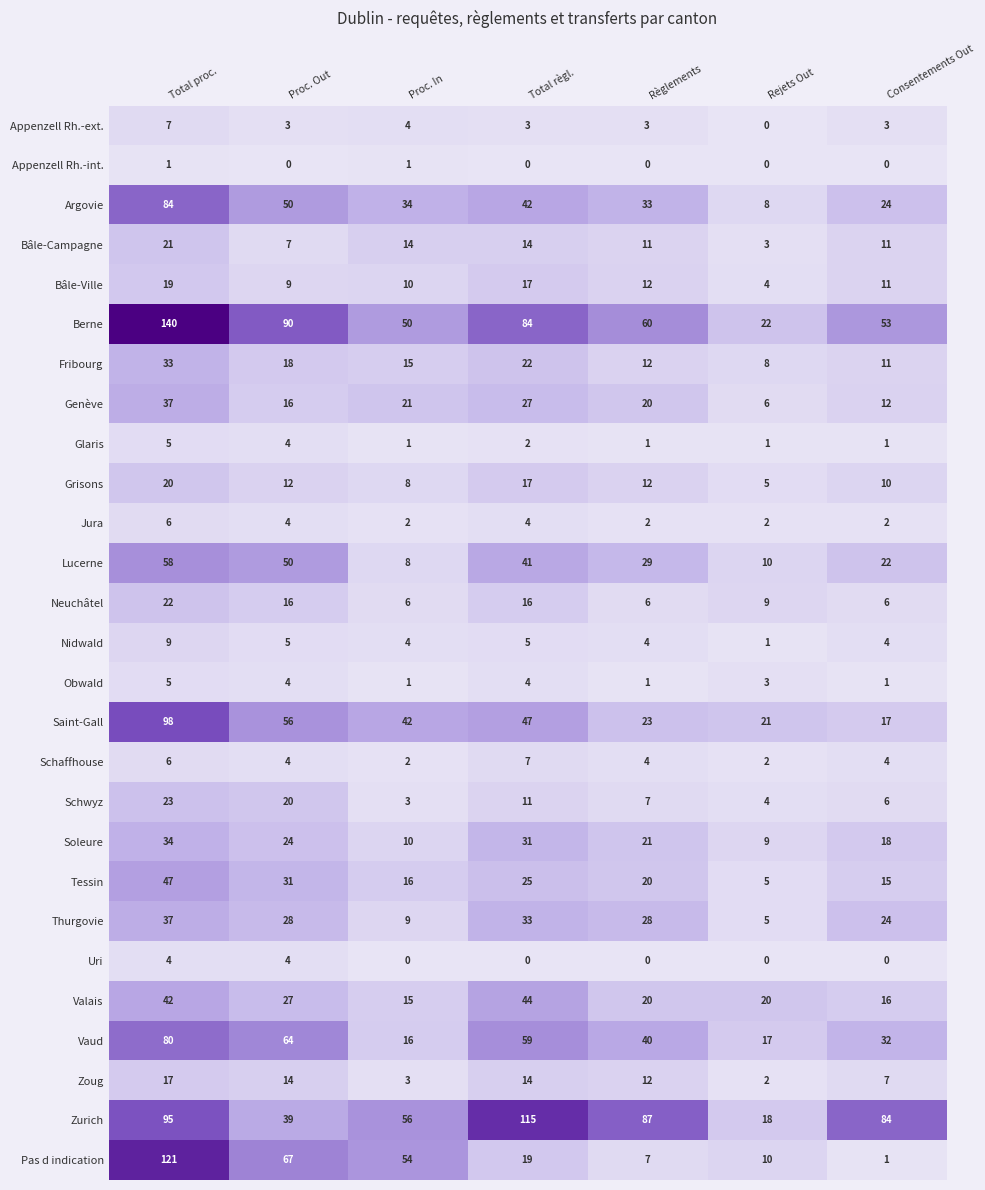

The value of Fribourg at Proc. Out is 18. True or false?

True